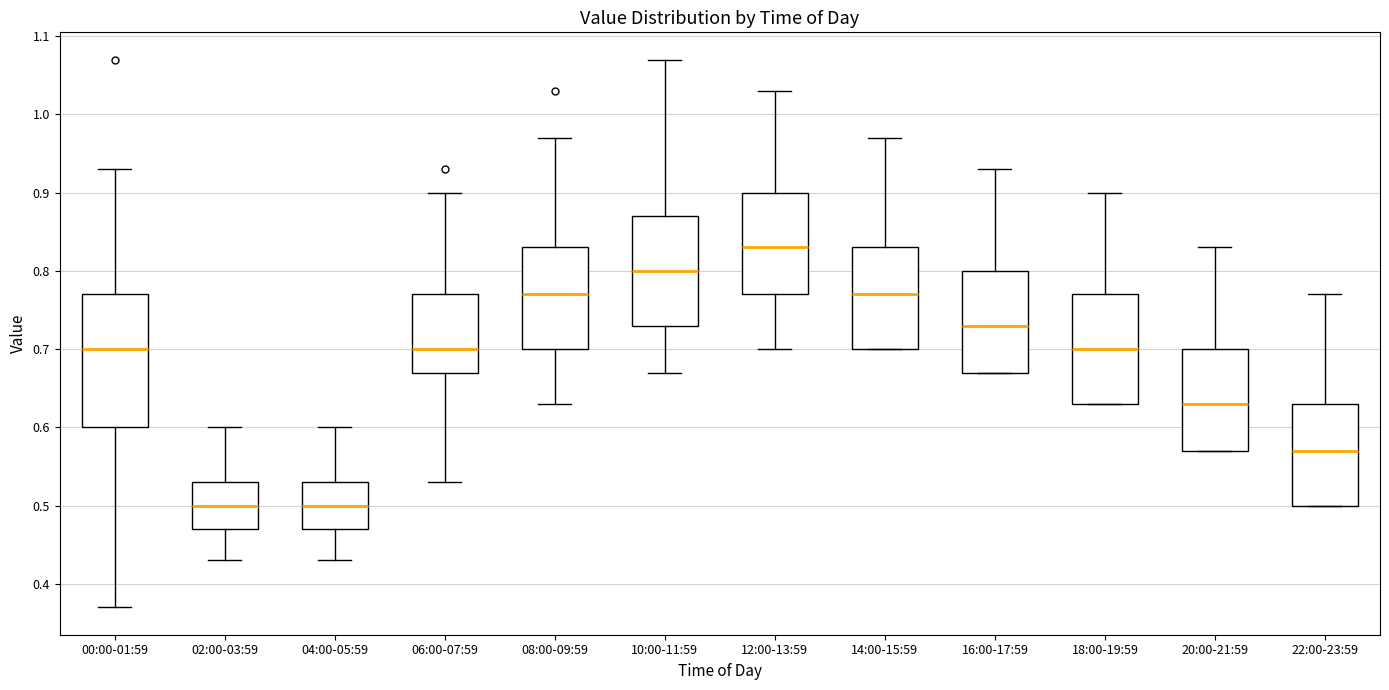

Reading left to right, read every box against the y-axis: the position of its median line, the range the box covers, and the ends of its whiskers. The values are not printed on the chart, so give them approximately, as read against the axis.

00:00-01:59: median 0.70, box 0.60 to 0.77, whiskers 0.37 to 0.93
02:00-03:59: median 0.50, box 0.47 to 0.53, whiskers 0.43 to 0.60
04:00-05:59: median 0.50, box 0.47 to 0.53, whiskers 0.43 to 0.60
06:00-07:59: median 0.70, box 0.67 to 0.77, whiskers 0.53 to 0.90
08:00-09:59: median 0.77, box 0.70 to 0.83, whiskers 0.63 to 0.97
10:00-11:59: median 0.80, box 0.73 to 0.87, whiskers 0.67 to 1.07
12:00-13:59: median 0.83, box 0.77 to 0.90, whiskers 0.70 to 1.03
14:00-15:59: median 0.77, box 0.70 to 0.83, whiskers 0.70 to 0.97
16:00-17:59: median 0.73, box 0.67 to 0.80, whiskers 0.67 to 0.93
18:00-19:59: median 0.70, box 0.63 to 0.77, whiskers 0.63 to 0.90
20:00-21:59: median 0.63, box 0.57 to 0.70, whiskers 0.57 to 0.83
22:00-23:59: median 0.57, box 0.50 to 0.63, whiskers 0.50 to 0.77